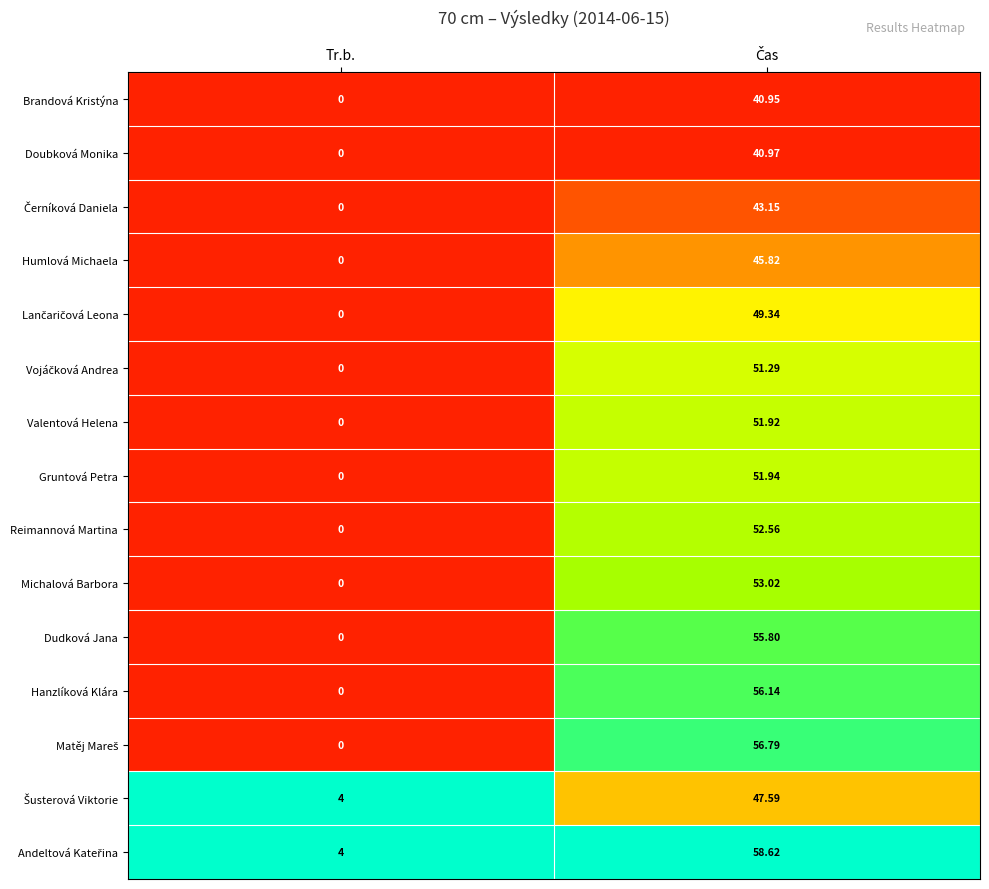

Where is Hanzlíková Klára nearest to the value 28?

Tr.b.